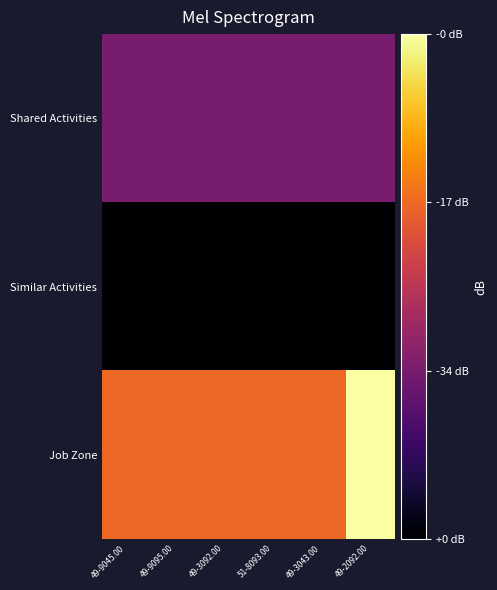

Which series has the largest total across all categories?

Job Zone